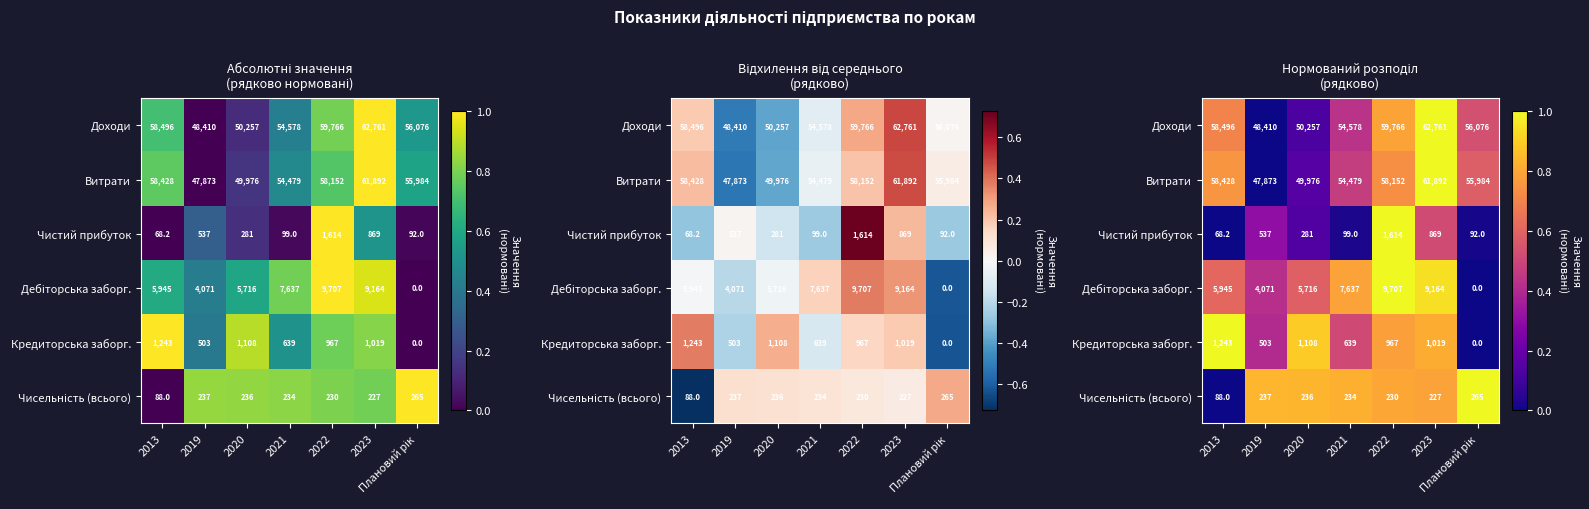

What is the sum of the Доходи values at 2013 and 2020?

0.8